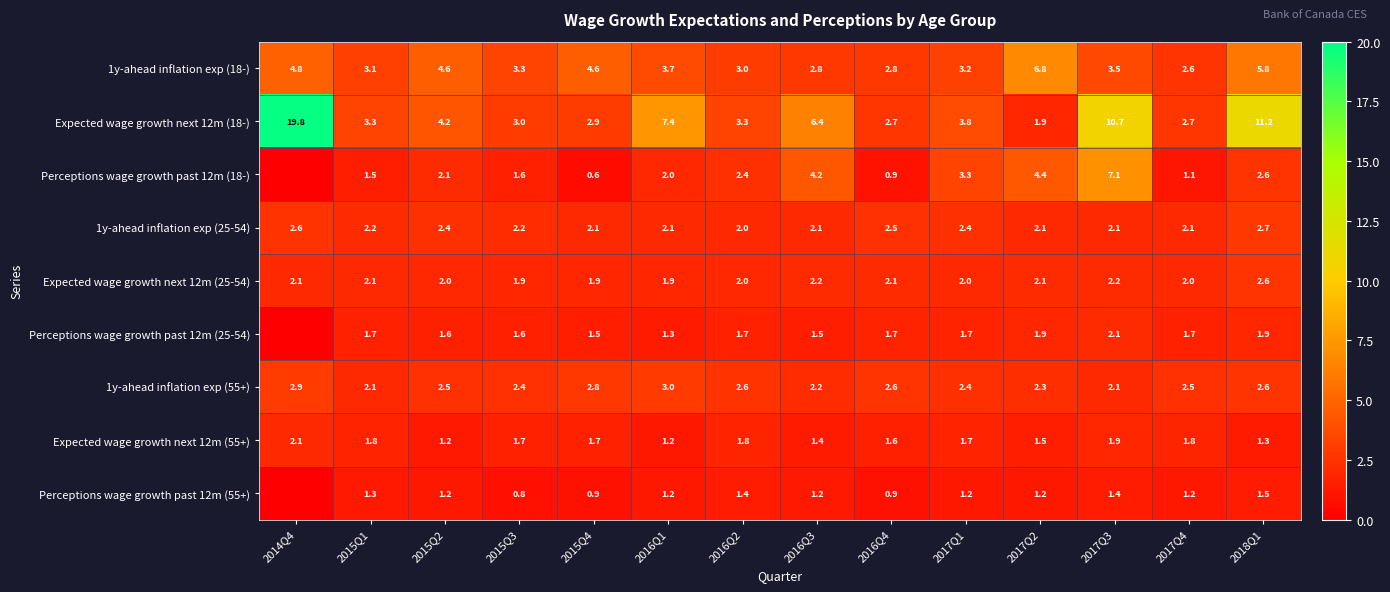

What is the sum of all Expected wage growth next 12m (25-54) values?

29.1